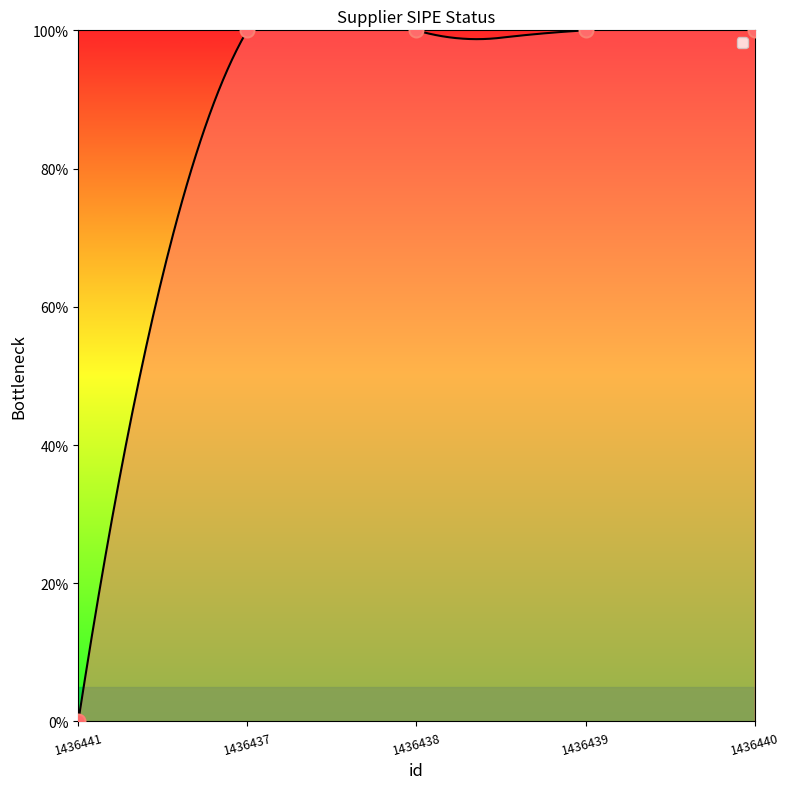

Approximately how many times larger is the value at 1436438 compared to 1436439?

1.0